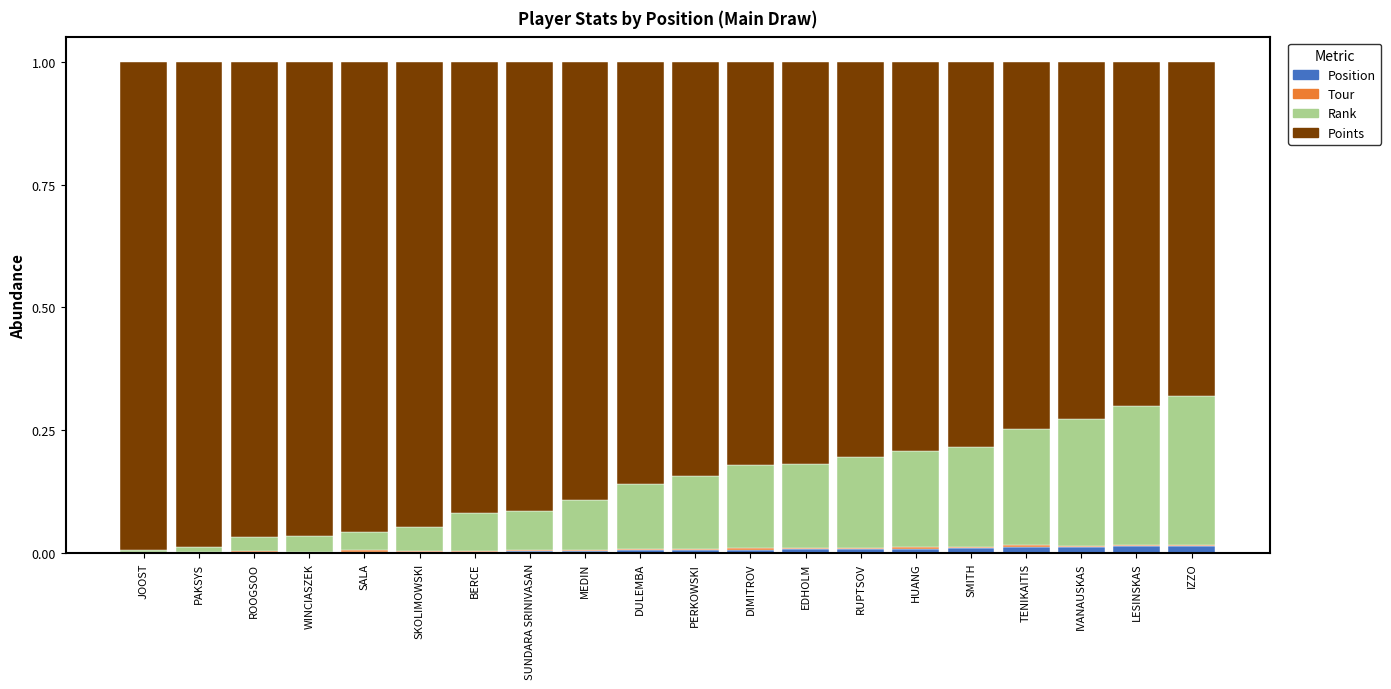

The value of Position at SKOLIMOWSKI is 0.0. True or false?

True